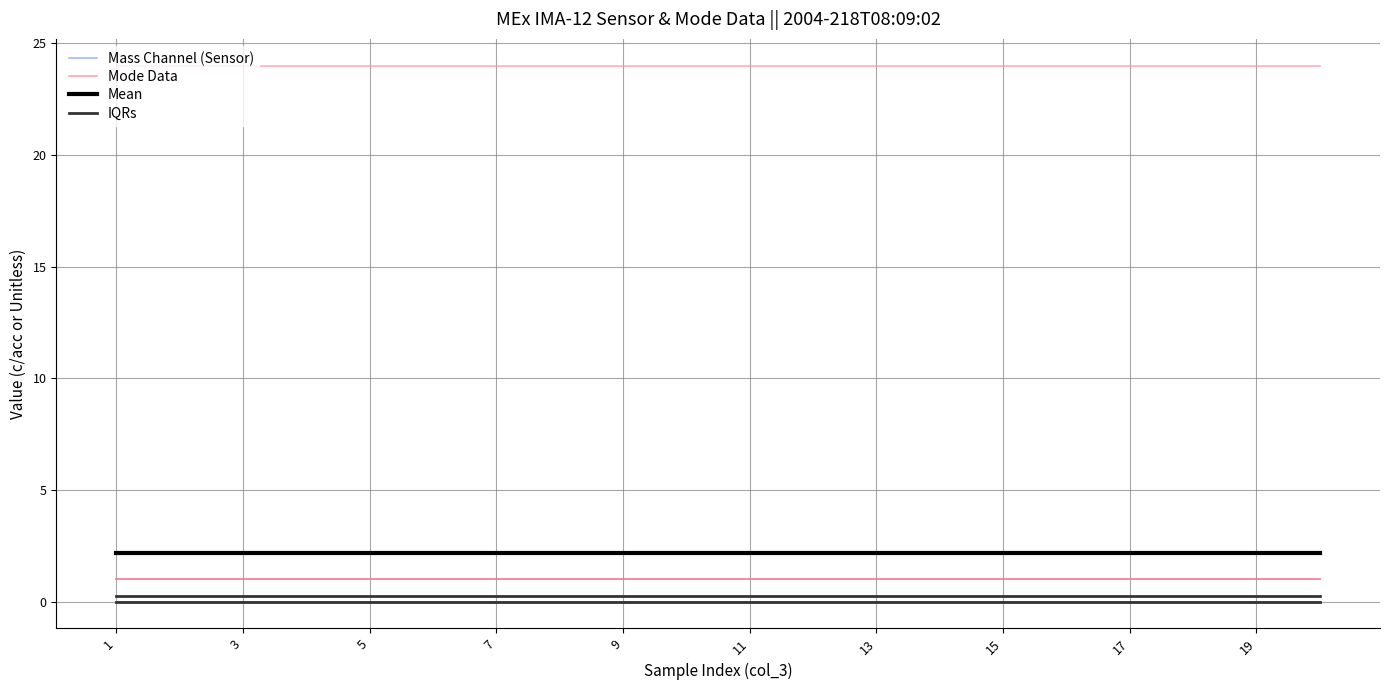

Does the chart display data point markers on the line(s)?

No